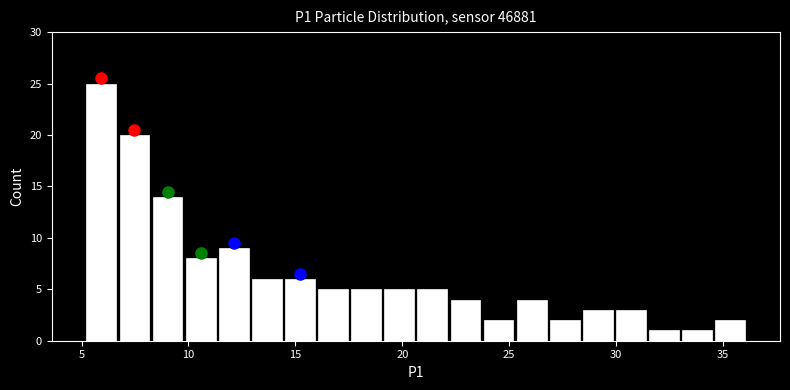

Read against the x-axis, roughly where is the centre of the tallest bar?

6.0